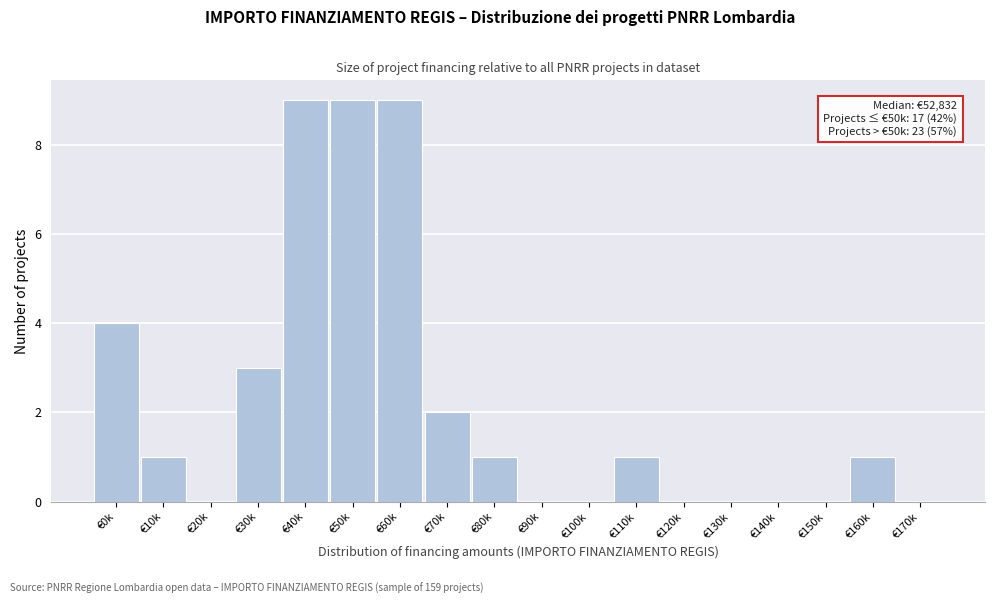

Reading left to right, transcribe all the data shown in this chart.

€0k=4	€10k=1	€20k=0	€30k=3	€40k=9	€50k=9	€60k=9	€70k=2	€80k=1	€90k=0	€100k=0	€110k=1	€120k=0	€130k=0	€140k=0	€150k=0	€160k=1	€170k=0